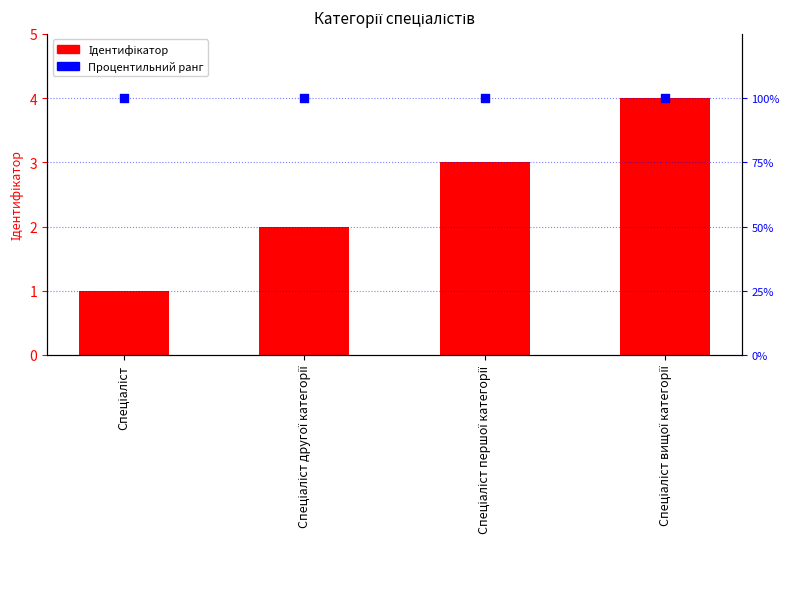

At which category is the sum across all series the highest?

Спеціаліст вищої категорії